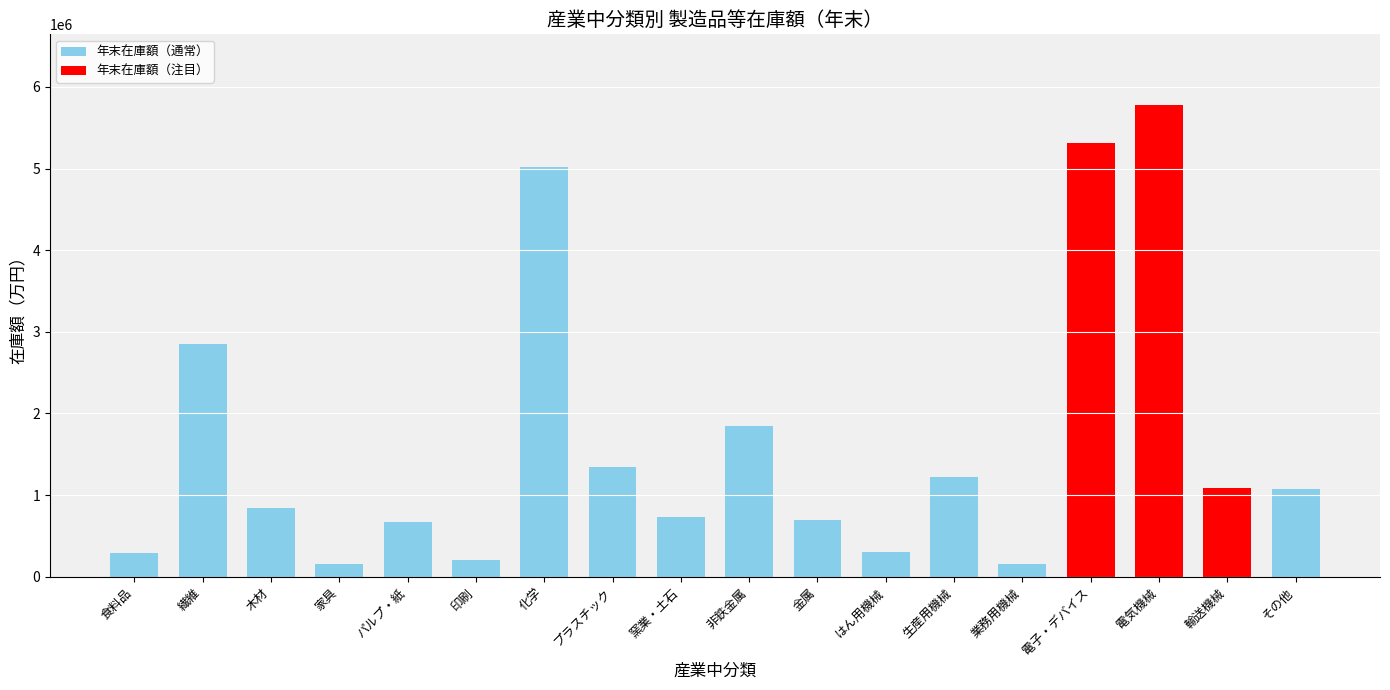

What is the difference between the second highest and second lowest values?

5157668